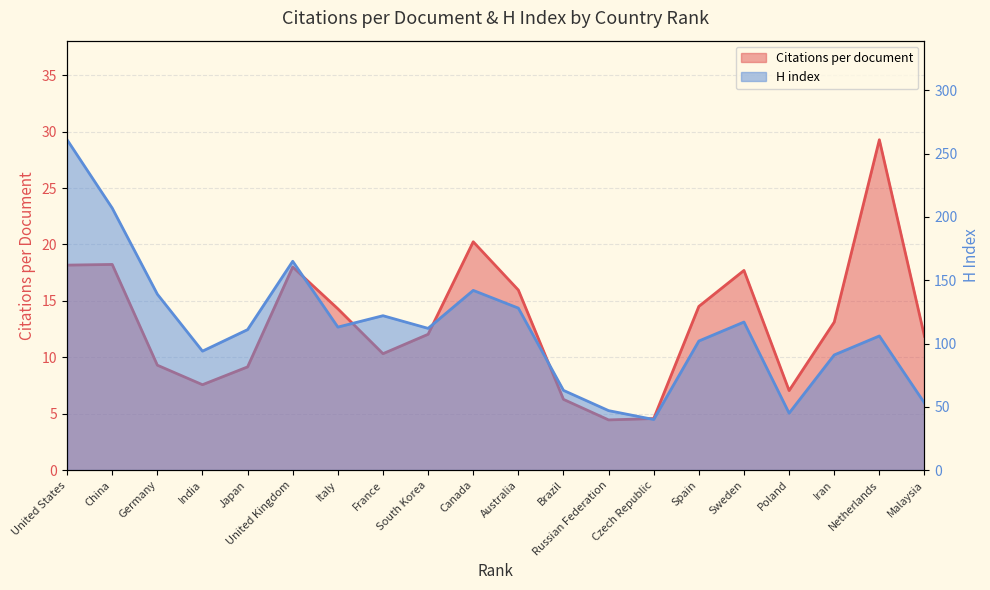

Between Spain and Iran, which series saw the biggest shift?

H index